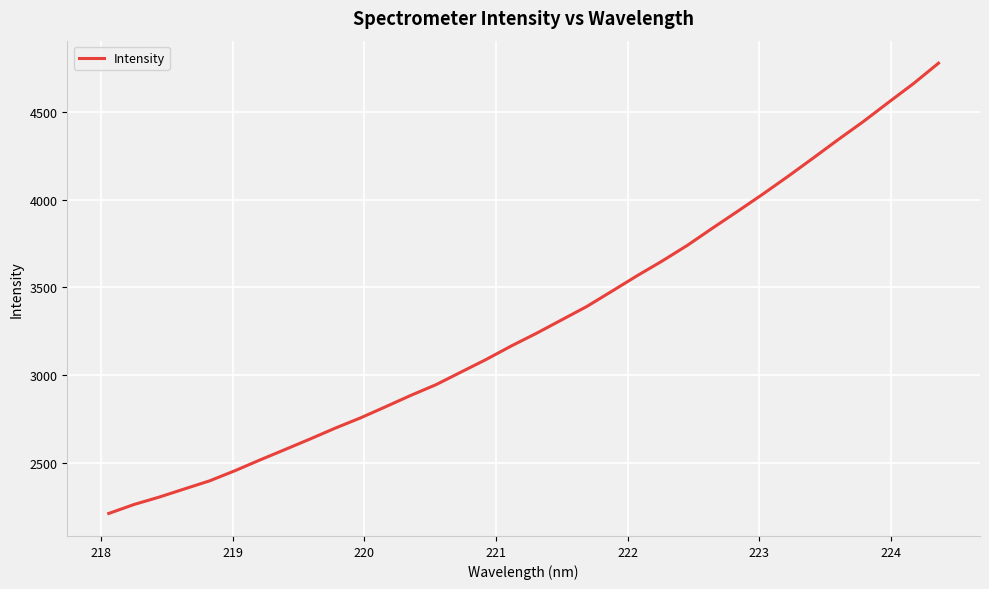

What is the greatest value displayed?

4779.2